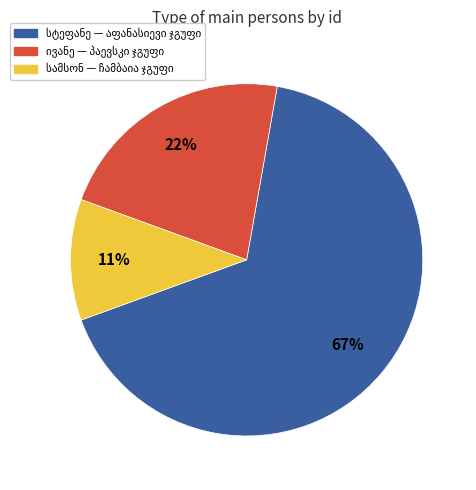

To the nearest percent, what is the difference between the largest and smallest slice percentages?

56%